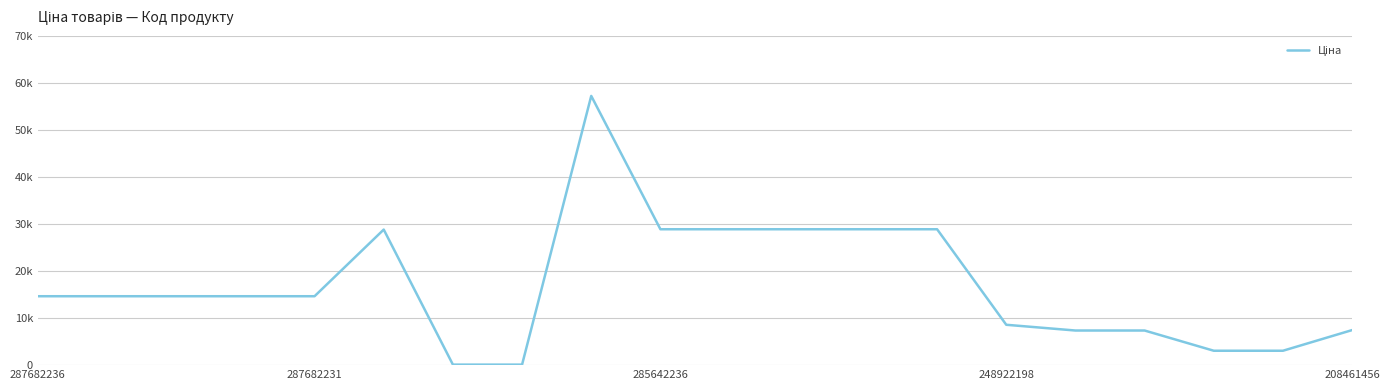

What is the sum of all values?

340852.5